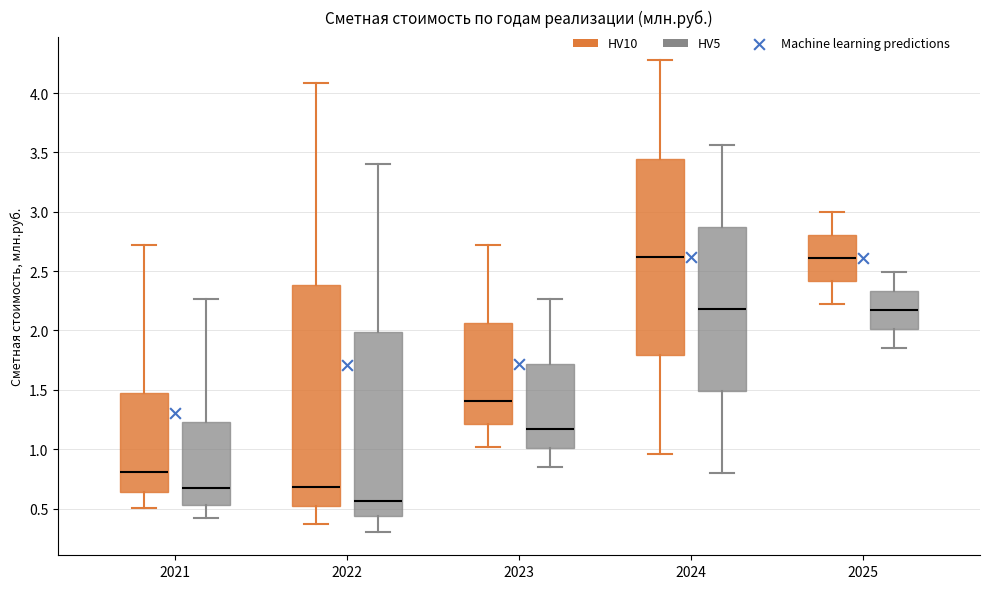

Which box is the tallest, from its lower edge to its upper edge?

2022 (HV10)